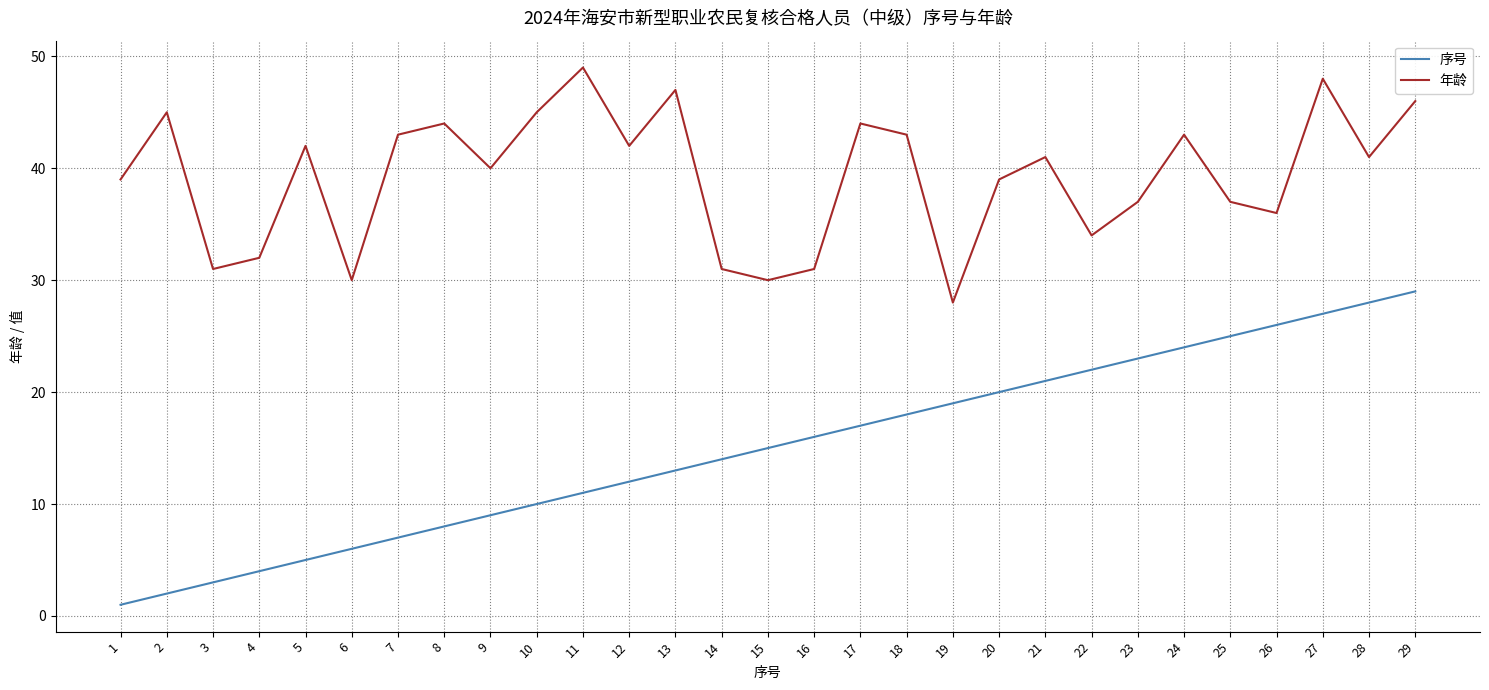

True or false: 年龄 has a value of 41 at 21.

True